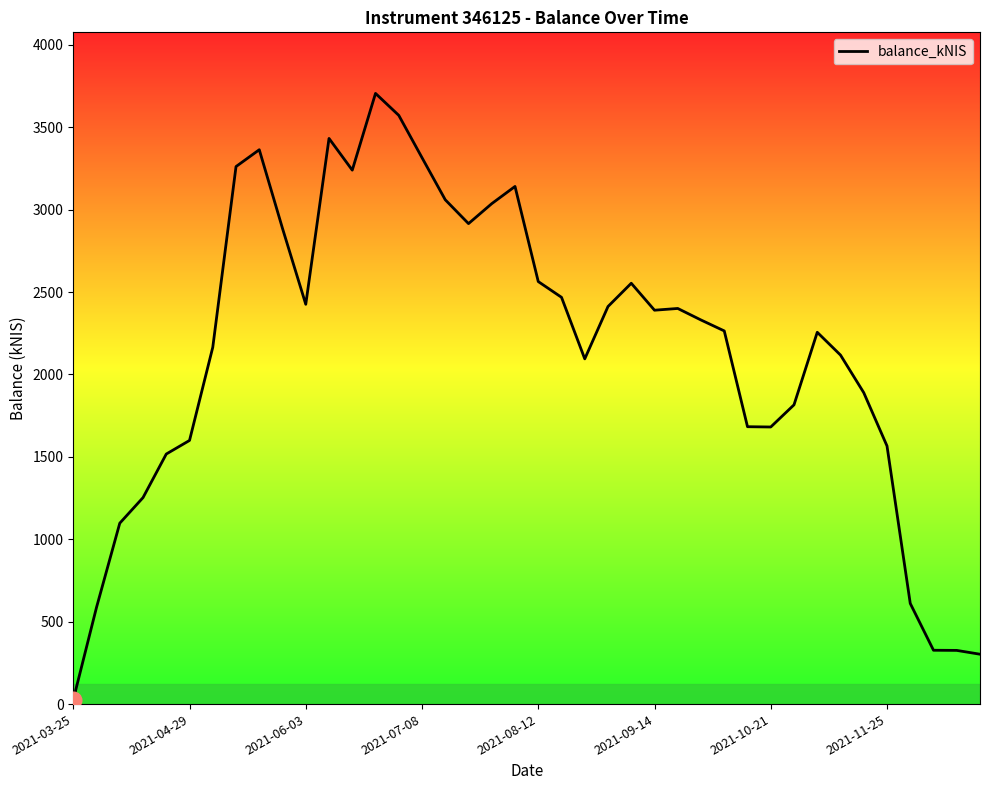

What is the difference between the maximum and minimum values?

3678.9